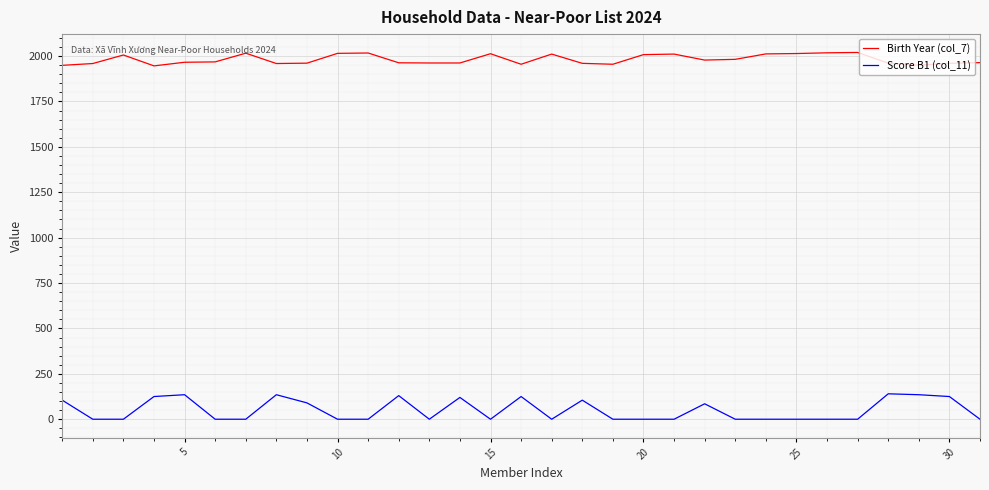

What is the maximum value shown in the chart?

2020